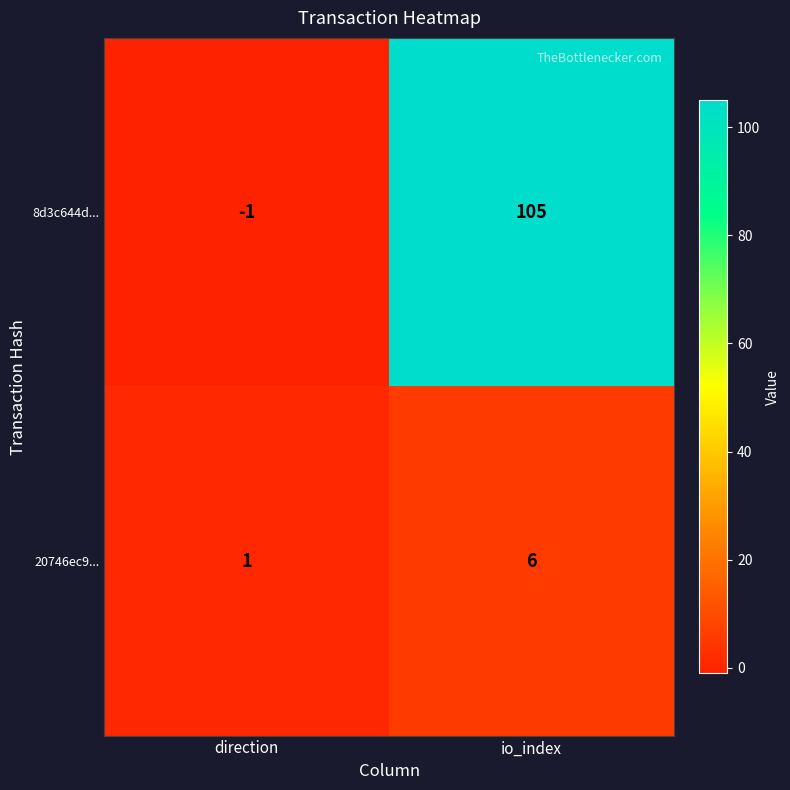

What is the difference between the 20746ec9... values at direction and io_index?

5